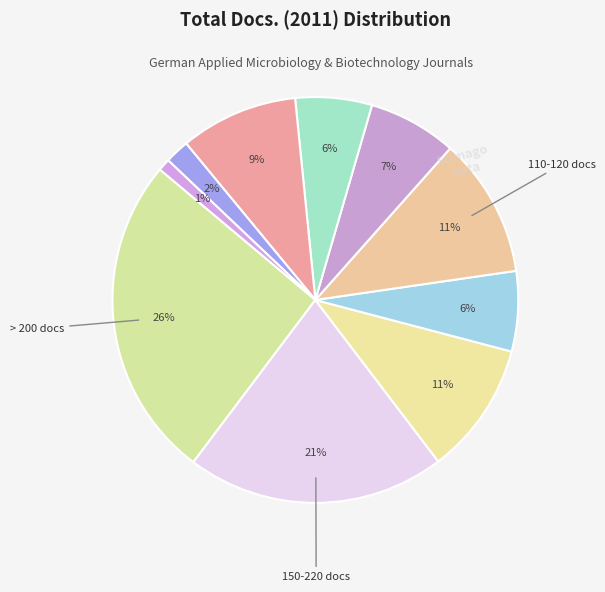

Count the number of slices in the pie.

10